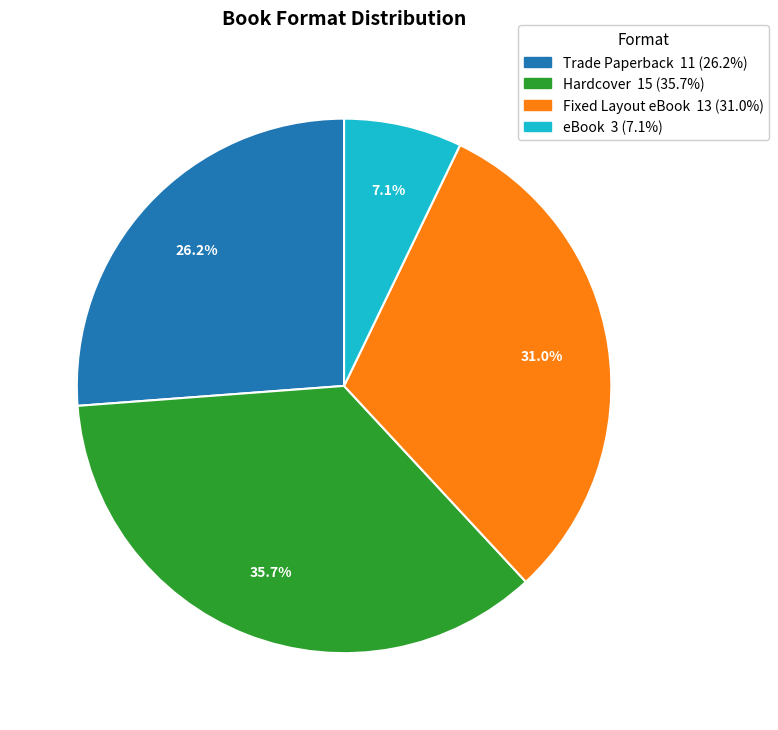

Is there a majority slice in this chart?

No